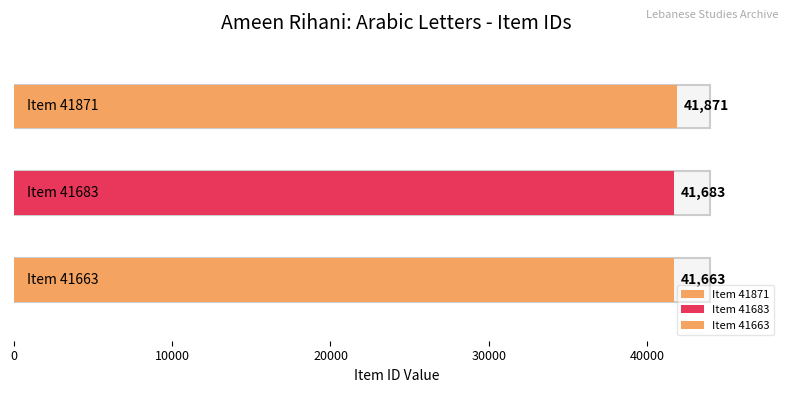

Is it true that the value at Item 41663 is 41663?

True